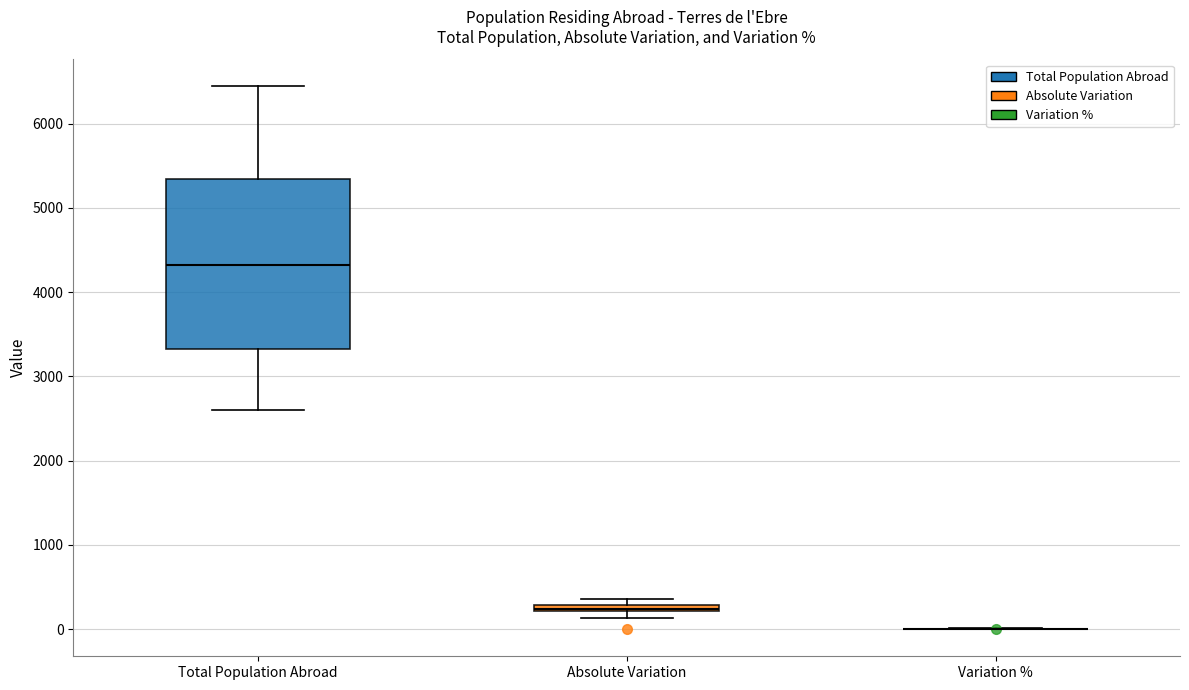

Which box is the tallest, from its lower edge to its upper edge?

Total Population Abroad